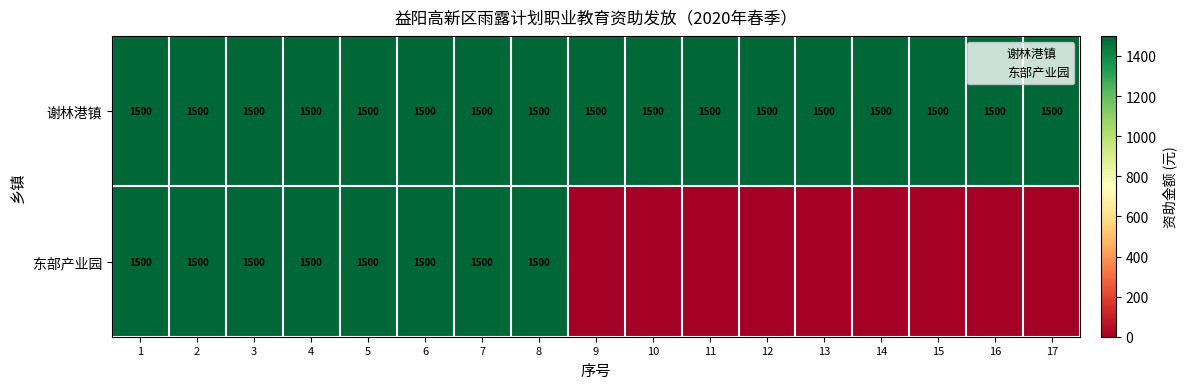

What is the sum of all 谢林港镇 values?

25500